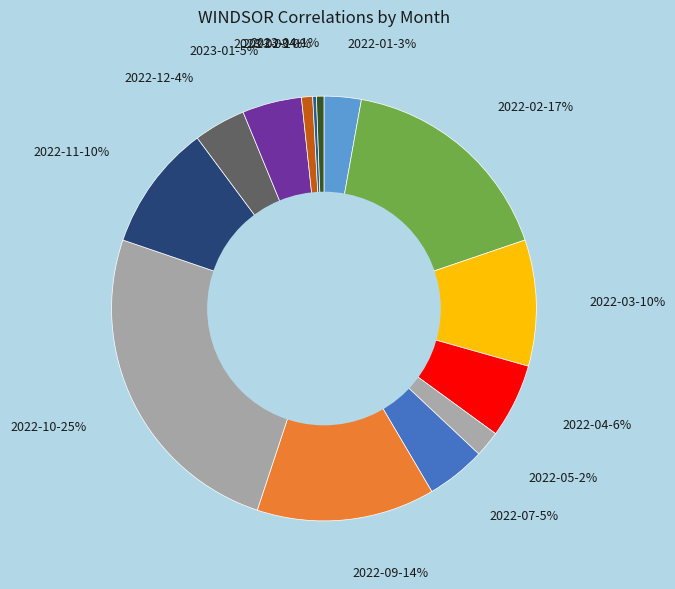

Approximately how many times larger is the value at 2022-01 compared to 2023-03?

10.0